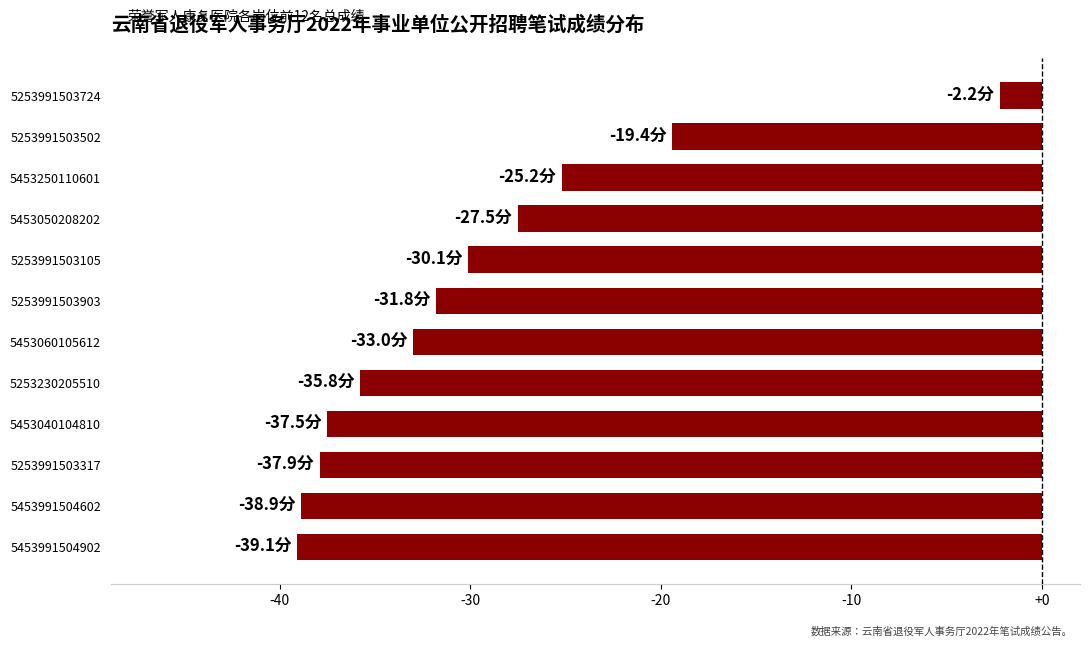

The value at 5453250110601 is -25.2. True or false?

True